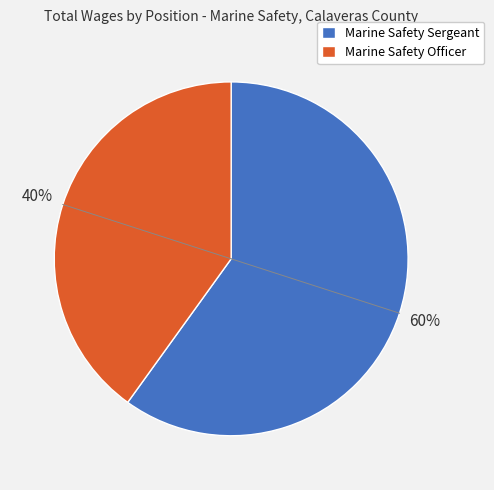

Between Marine Safety Sergeant and Marine Safety Officer, which is larger?

Marine Safety Sergeant